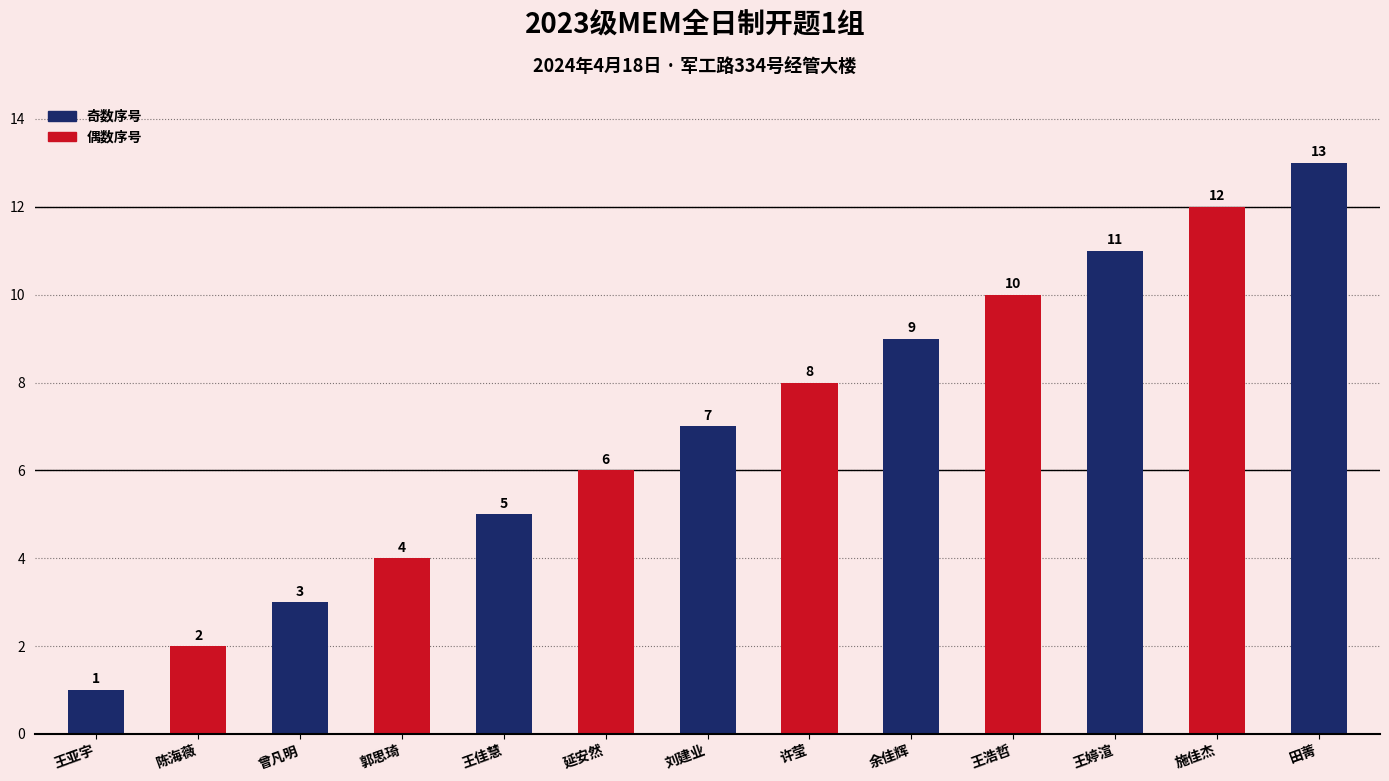

What is the difference between the maximum and minimum values?

12